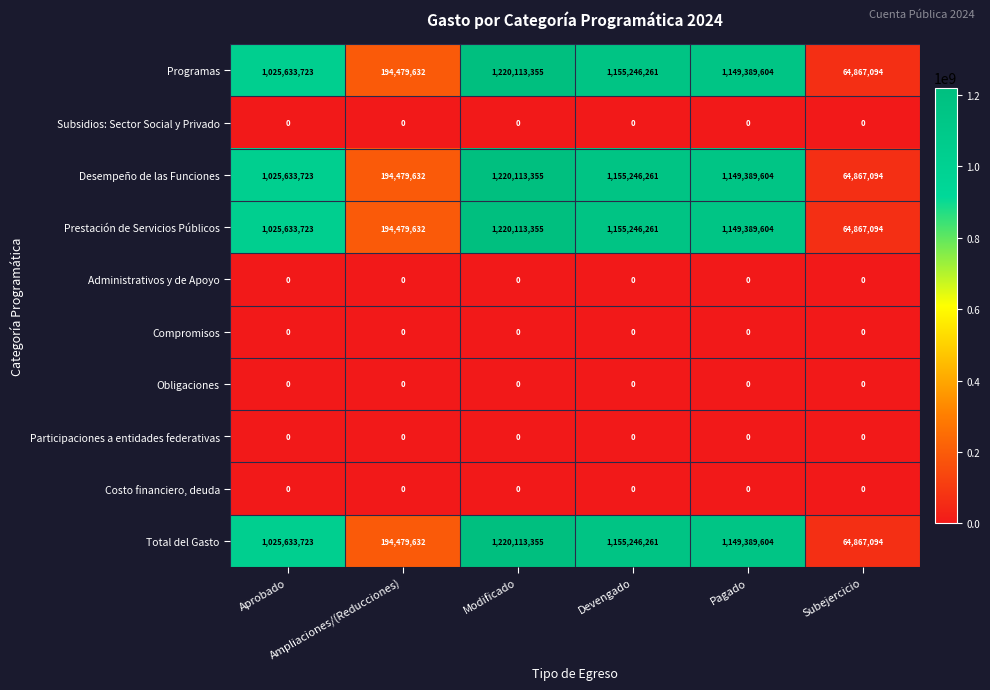

What is the sum of all Desempeño de las Funciones values?

4809729669